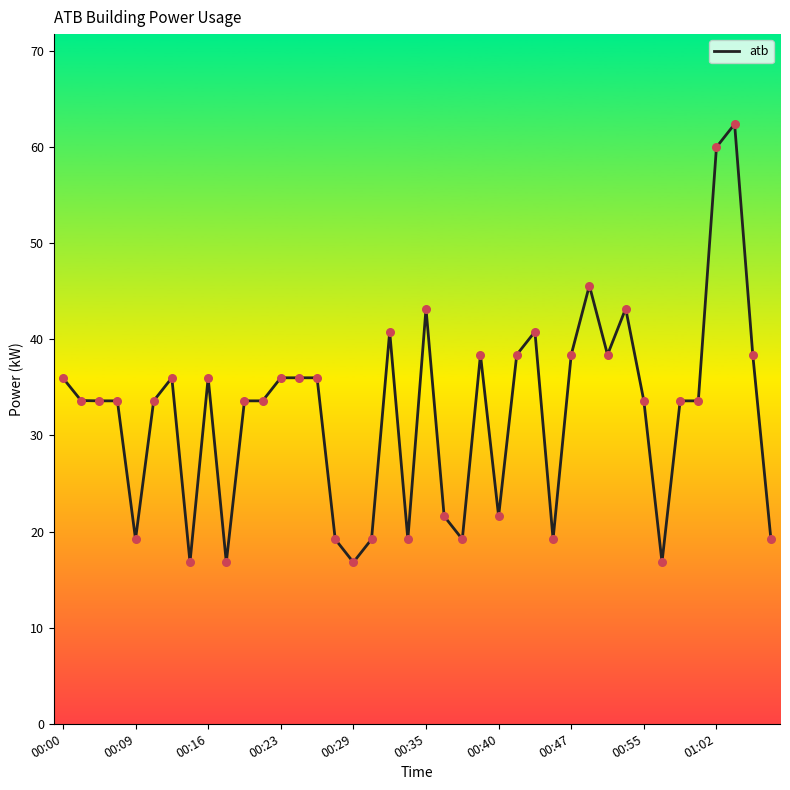

What is the smallest value displayed?

16.8